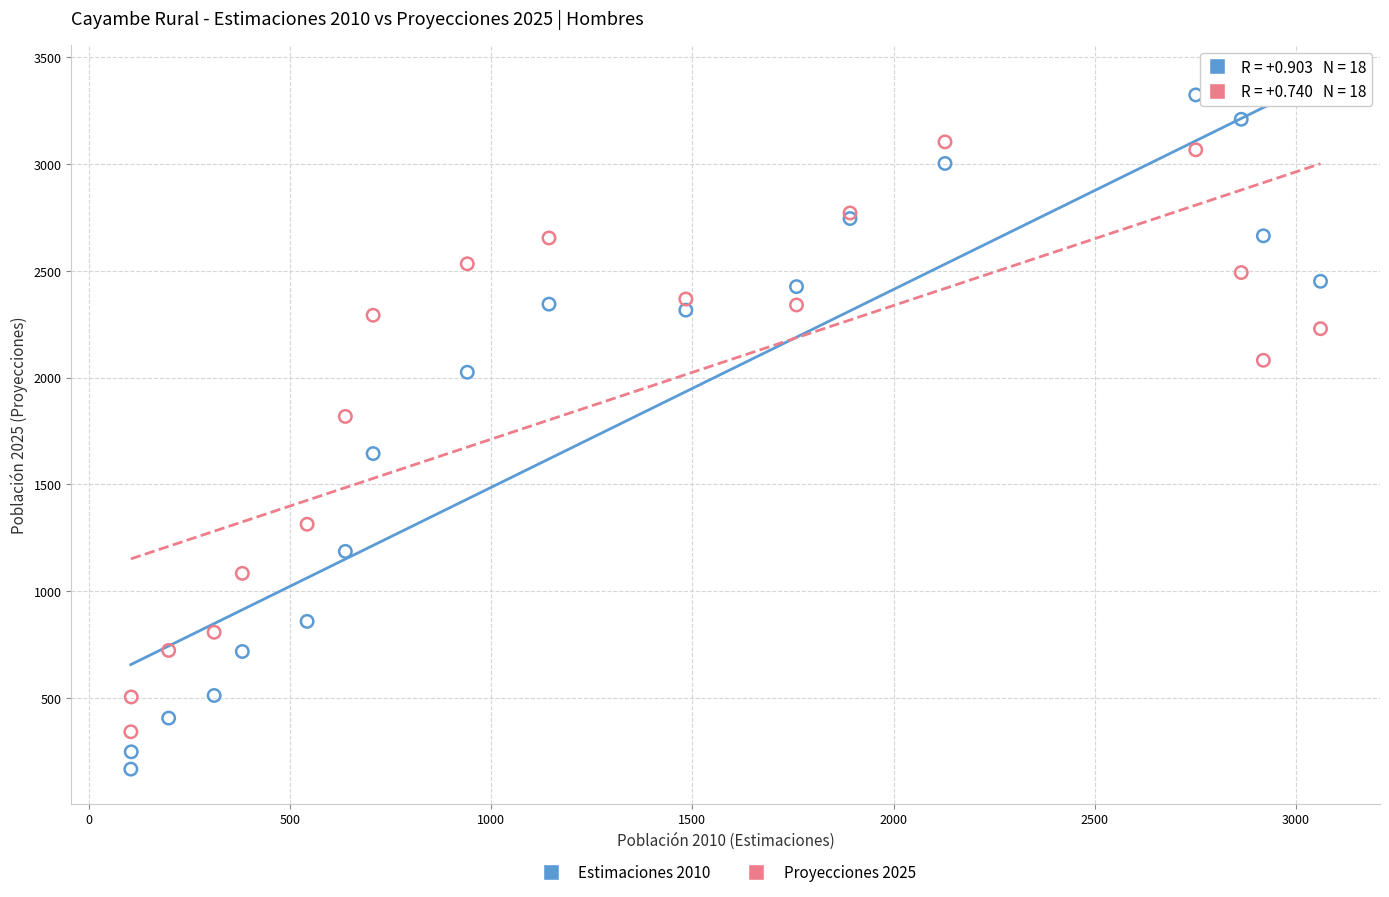

Which series has the widest spread of Y values?

Estimaciones 2010